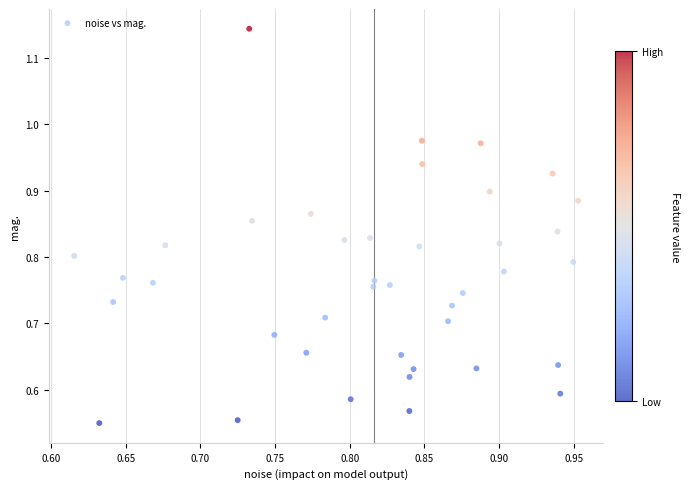

How many points are shown in the scatter plot?

40